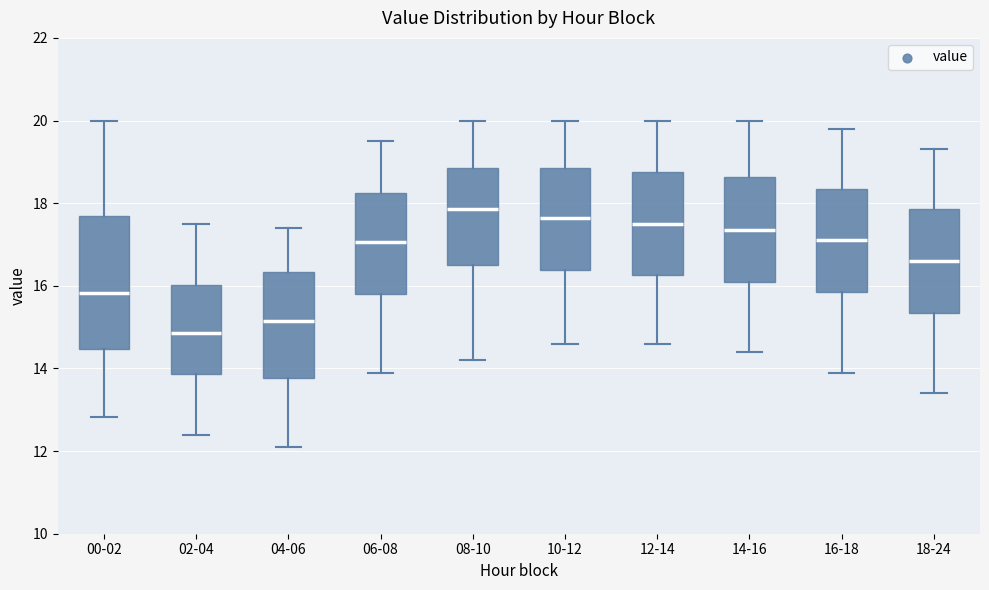

Reading left to right, read every box against the y-axis: the position of its median line, the range the box covers, and the ends of its whiskers. The values are not printed on the chart, so give them approximately, as read against the axis.

00-02: median 15.8, box 14.4 to 17.6, whiskers 12.8 to 20.0
02-04: median 14.8, box 13.8 to 16.0, whiskers 12.4 to 17.6
04-06: median 15.2, box 13.8 to 16.4, whiskers 12.2 to 17.4
06-08: median 17.0, box 15.8 to 18.2, whiskers 14.0 to 19.6
08-10: median 17.8, box 16.6 to 18.8, whiskers 14.2 to 20.0
10-12: median 17.6, box 16.4 to 18.8, whiskers 14.6 to 20.0
12-14: median 17.6, box 16.2 to 18.8, whiskers 14.6 to 20.0
14-16: median 17.4, box 16.2 to 18.6, whiskers 14.4 to 20.0
16-18: median 17.2, box 15.8 to 18.4, whiskers 14.0 to 19.8
18-24: median 16.6, box 15.4 to 17.8, whiskers 13.4 to 19.4